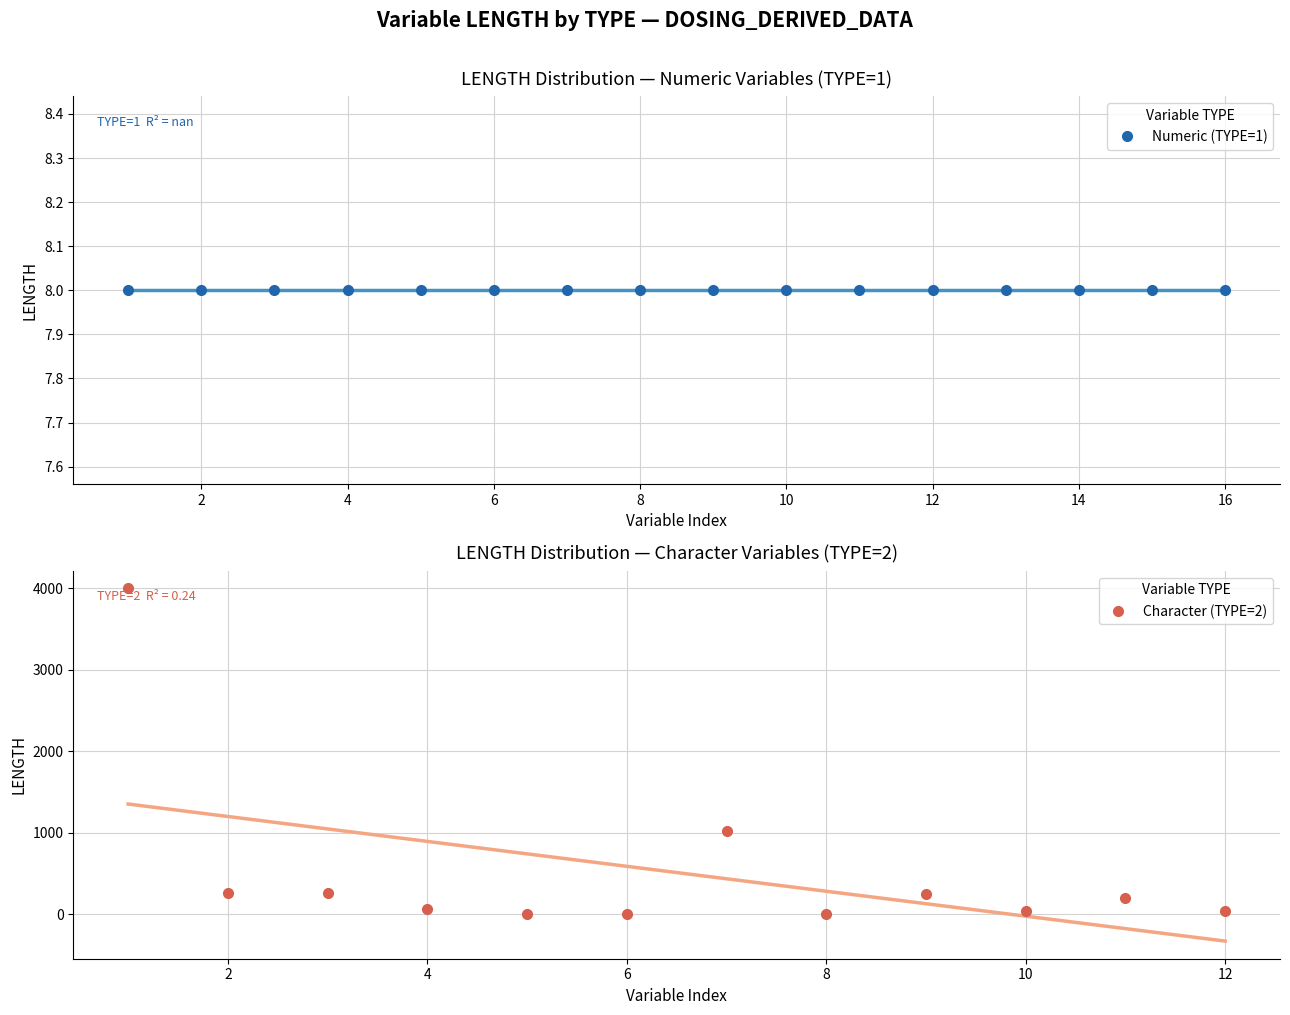

How many distinct data groups are displayed?

2